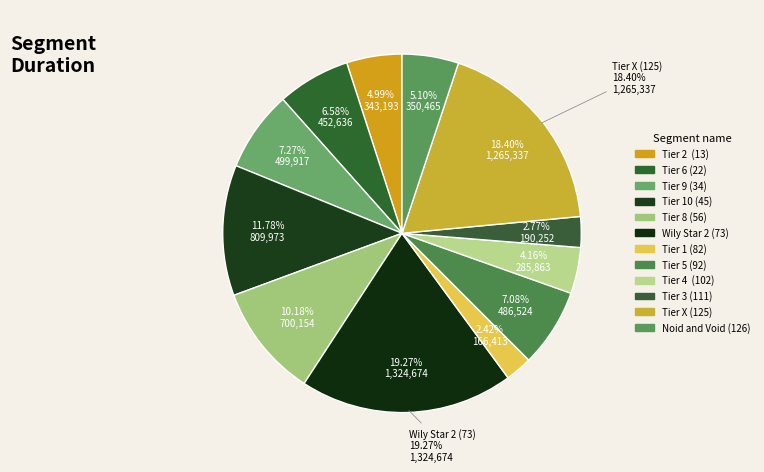

To the nearest percent, what is the average slice percentage?

8%